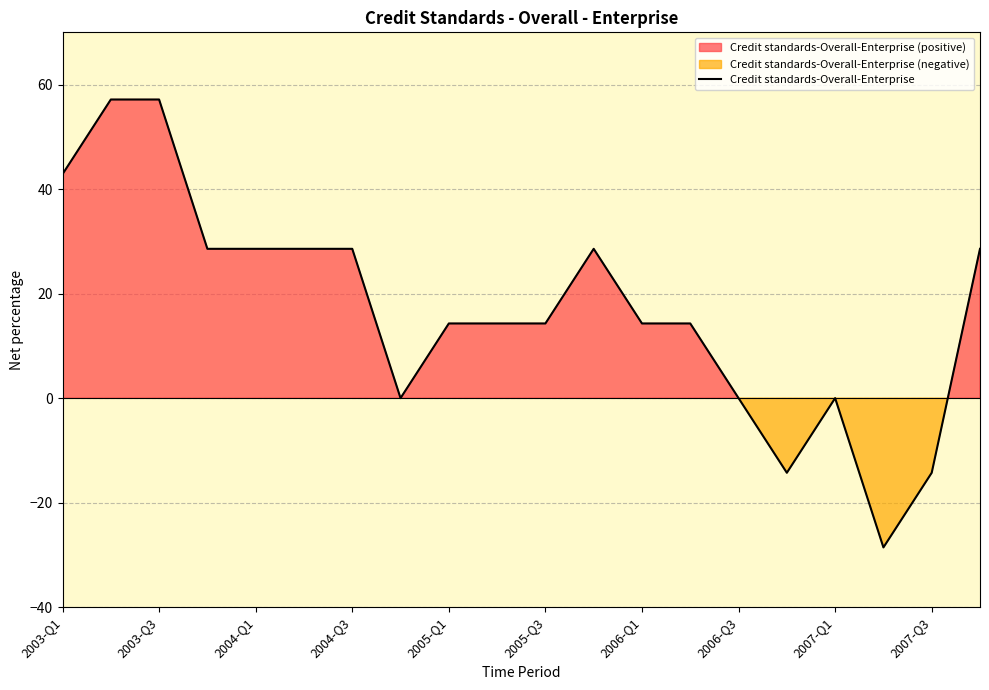

Is it true that Credit standards-Overall-Enterprise equals -29.6 at 2006-Q3?

False